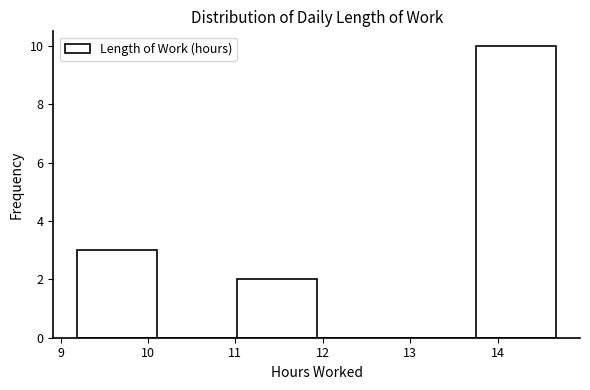

Reading left to right, list every bar in this chart as the range it spans on the x-axis followed by its height. Neither the bar edges nor the heights are printed on the chart, so give them approximately, as read against the axes.

9.2 to 10.1: 3
10.1 to 11.0: 0
11.0 to 11.9: 2
11.9 to 12.8: 0
12.8 to 13.8: 0
13.8 to 14.7: 10